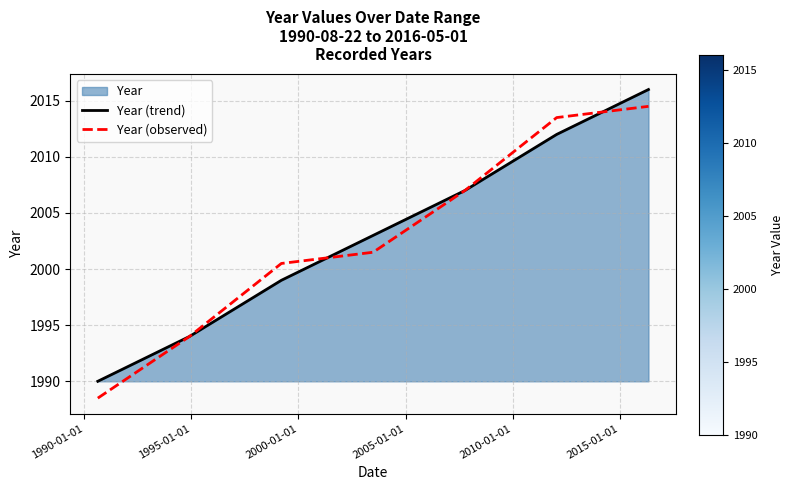

What is the minimum value for Year (observed)?

1988.5